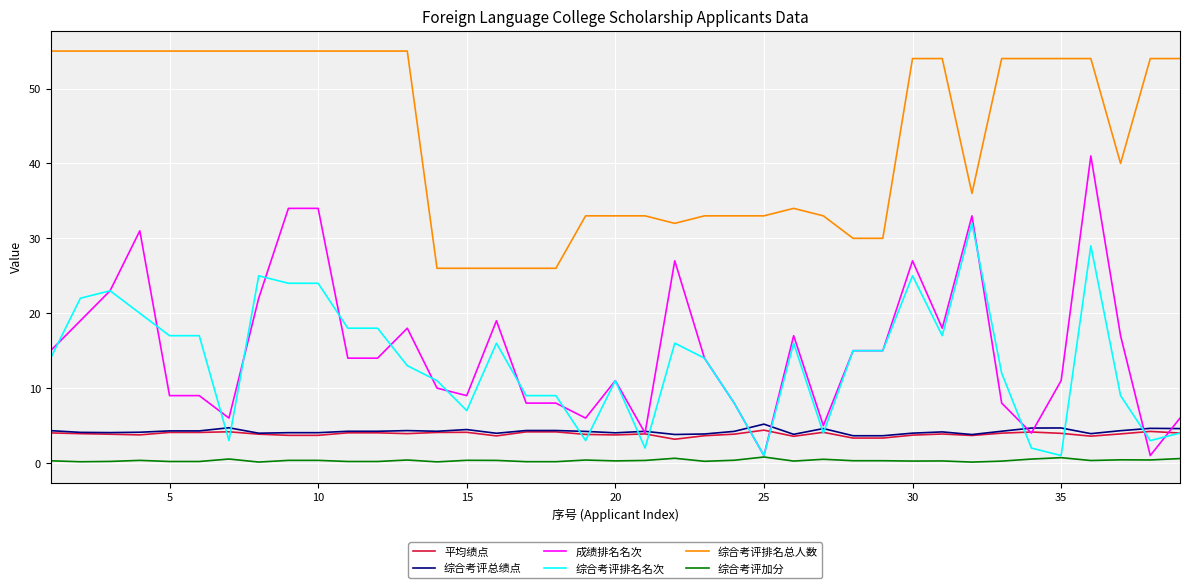

At how many categories does at least one series exceed 50?

21